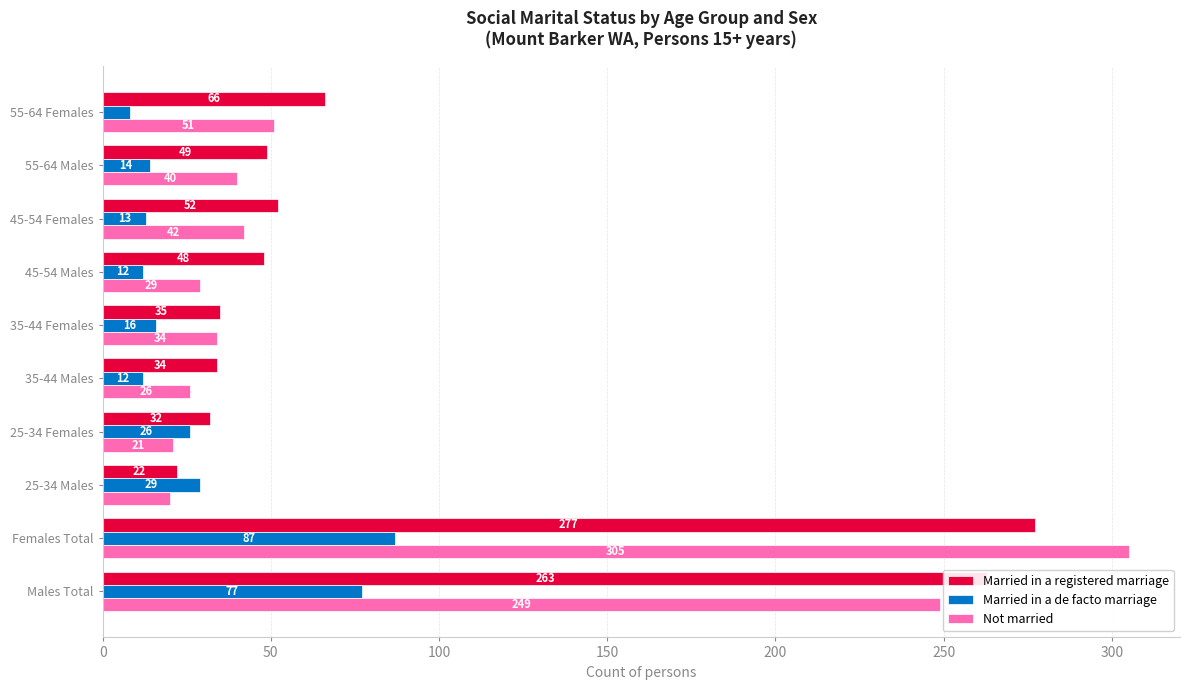

Which label corresponds to the largest value in the chart?

Females Total